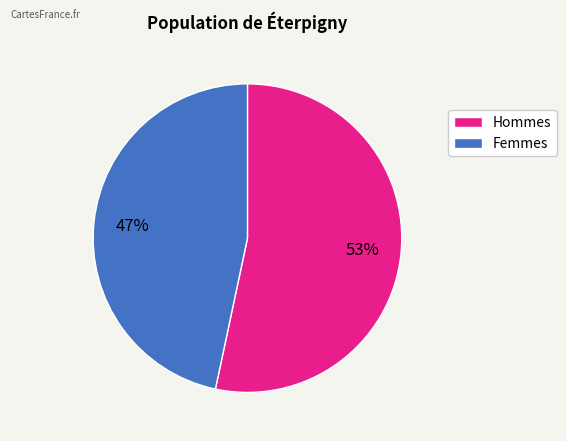

How many slices are in this pie chart?

2